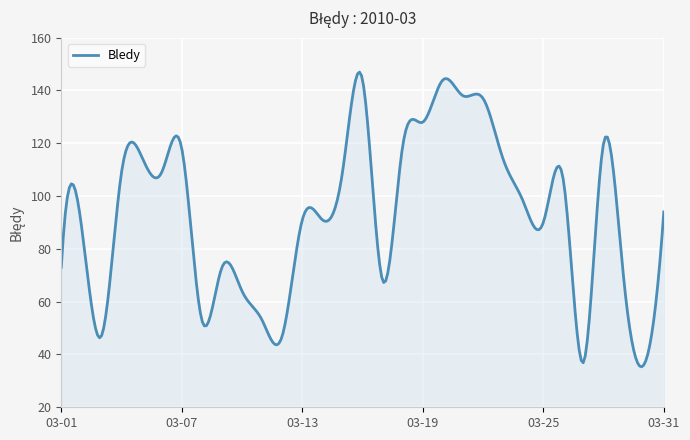

How many lines are shown in the chart?

1